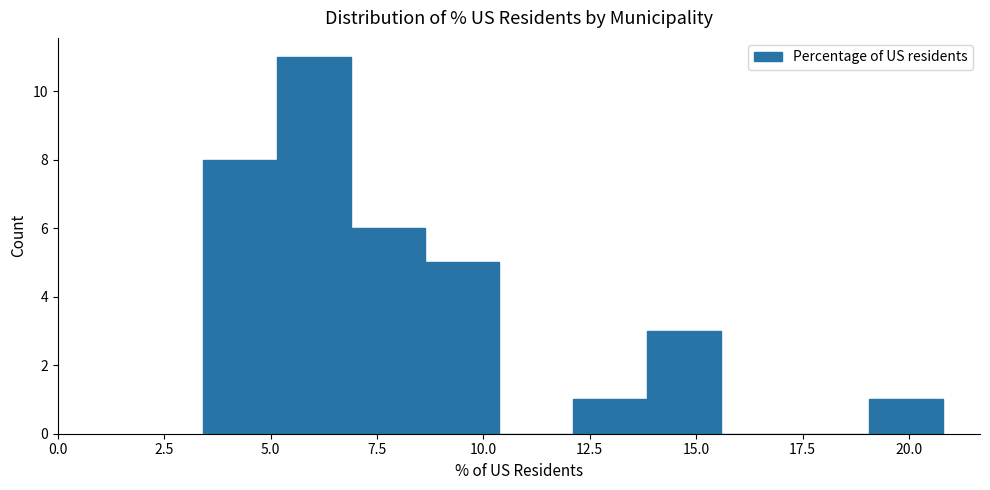

Around what value on the x-axis is the tallest bar? Give the approximate position of its centre, as read against the axis.

6.0